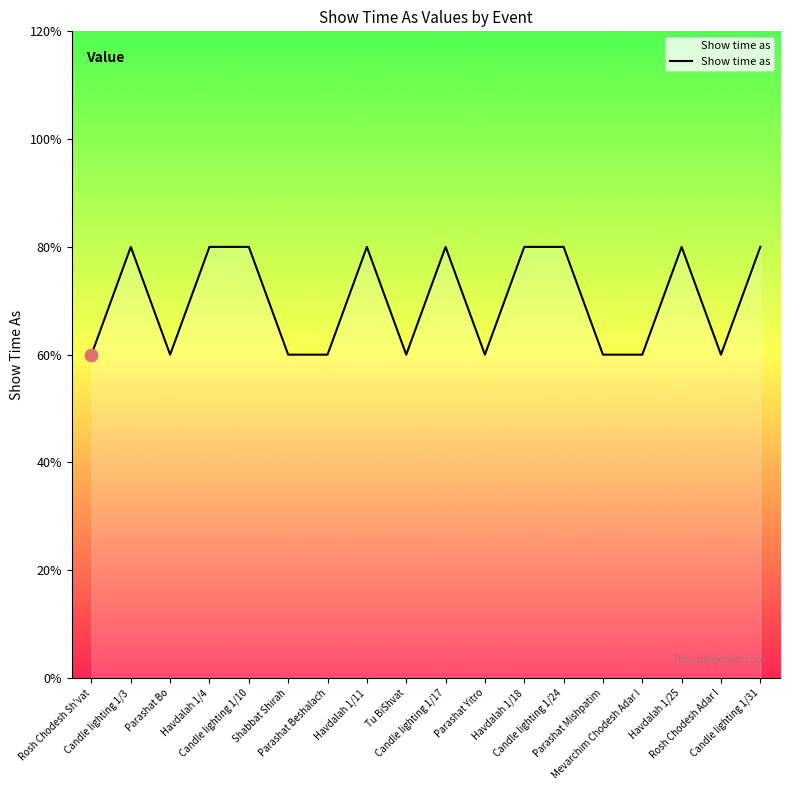

Which has a higher value, Candle lighting 1/10 or Parashat Mishpatim?

Candle lighting 1/10